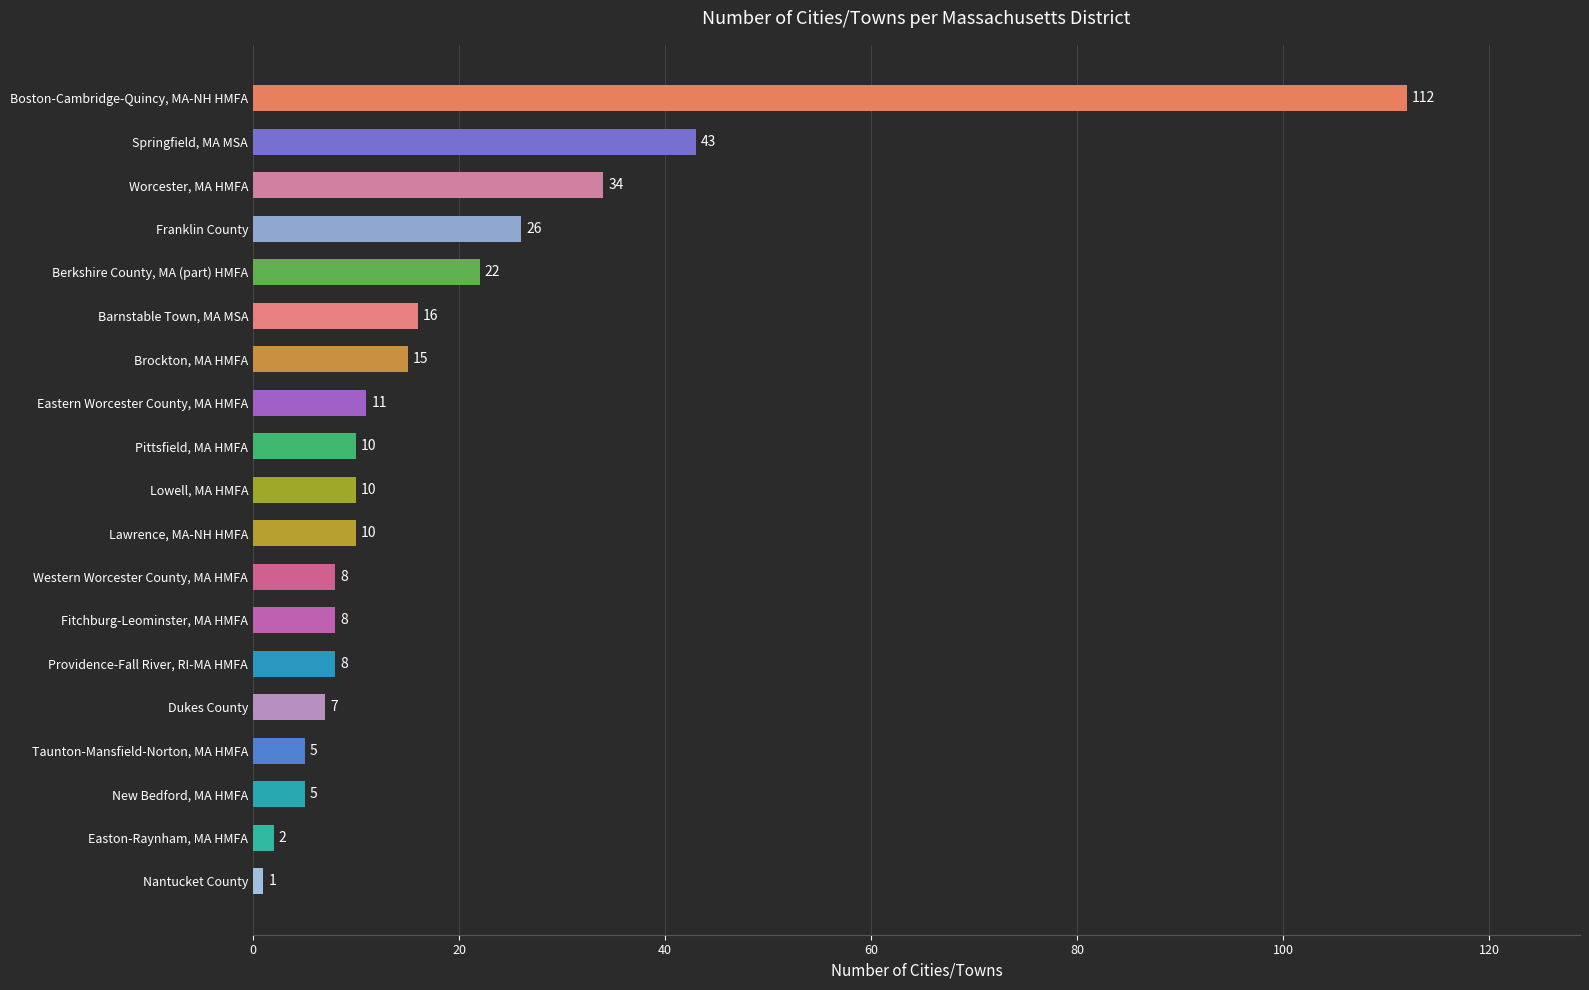

How many distinct data groups are displayed?

1